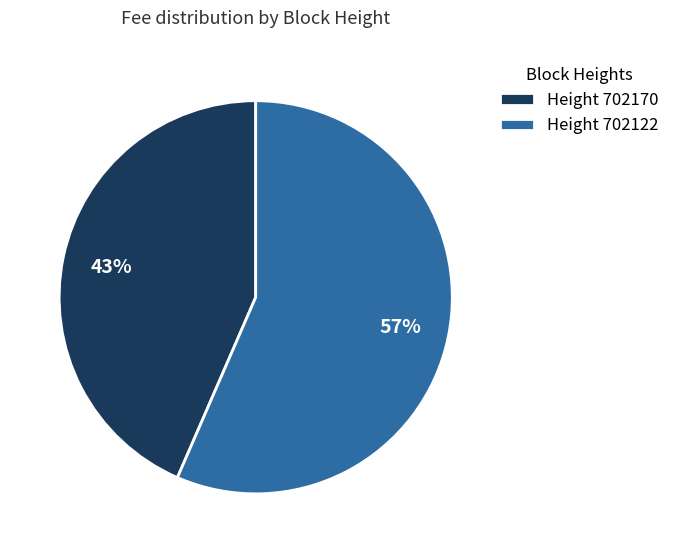

Combined, do Height 702122 and Height 702170 account for over 50%?

Yes